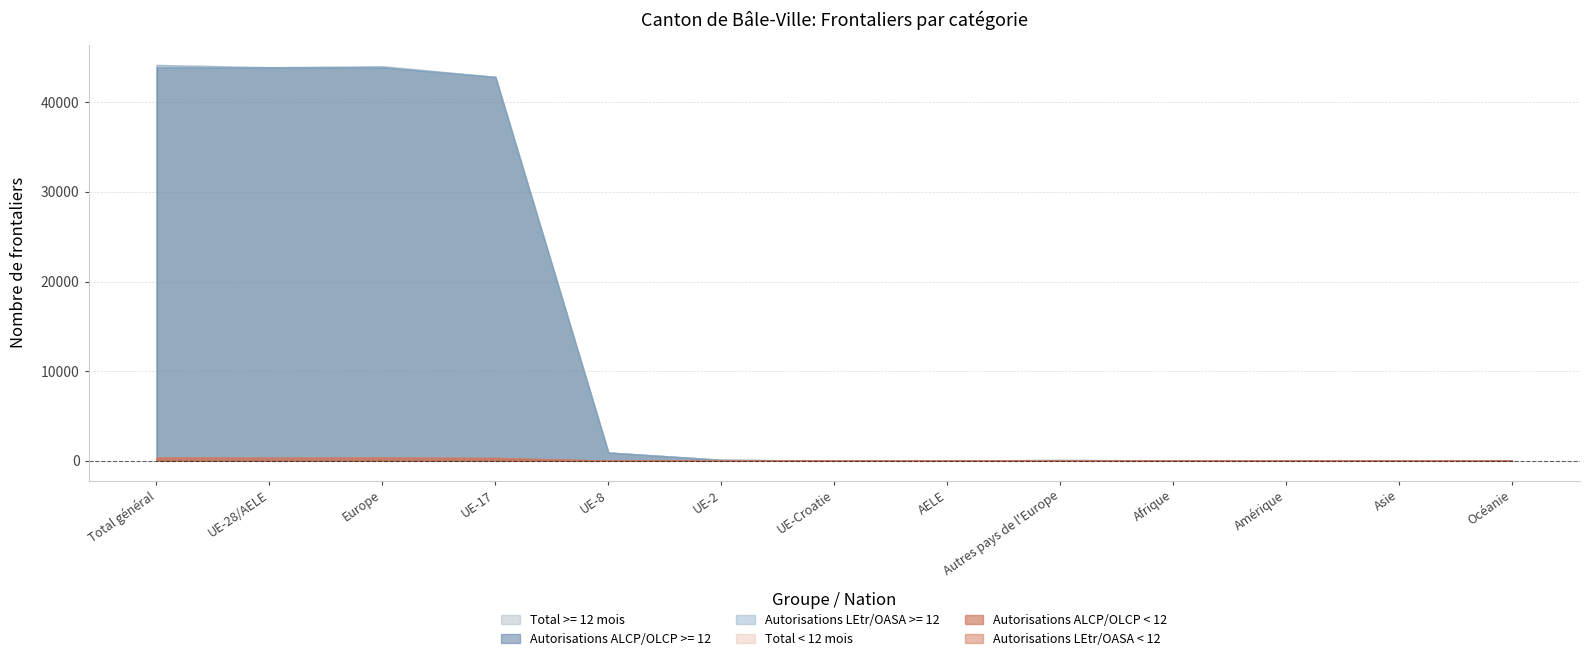

Which category has the lowest value in the Total < 12 mois series?

AELE